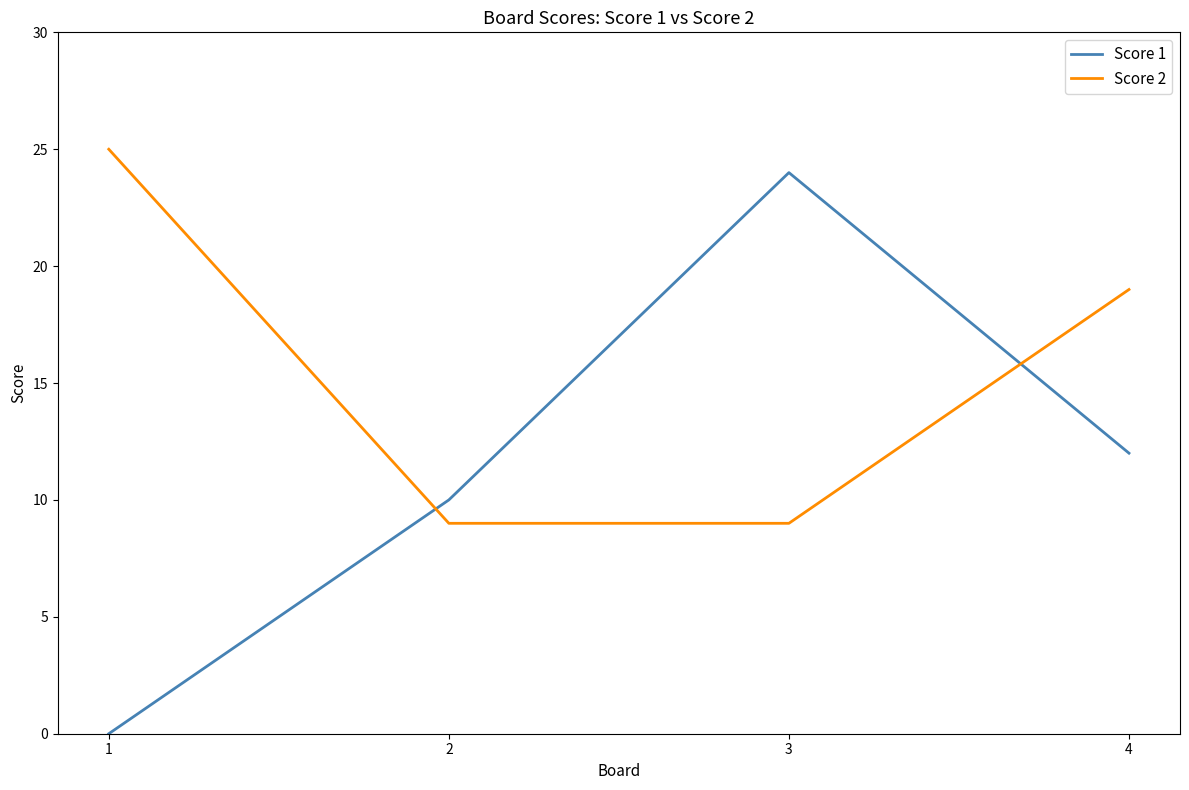

Rank the series at 1 from lowest to highest value.

Score 1, Score 2